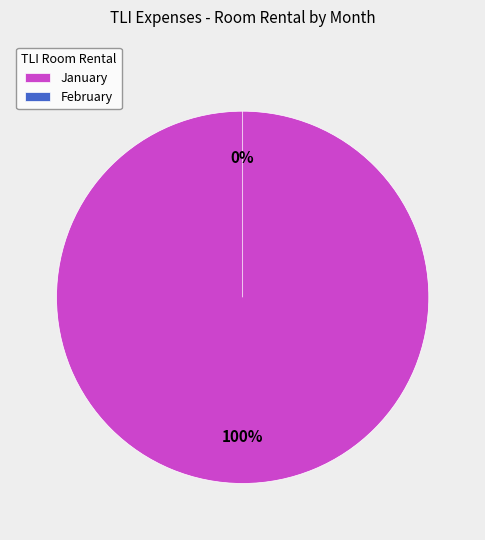

What percentage do February (Room Rental) and January (Room Rental) together represent?

100.0%